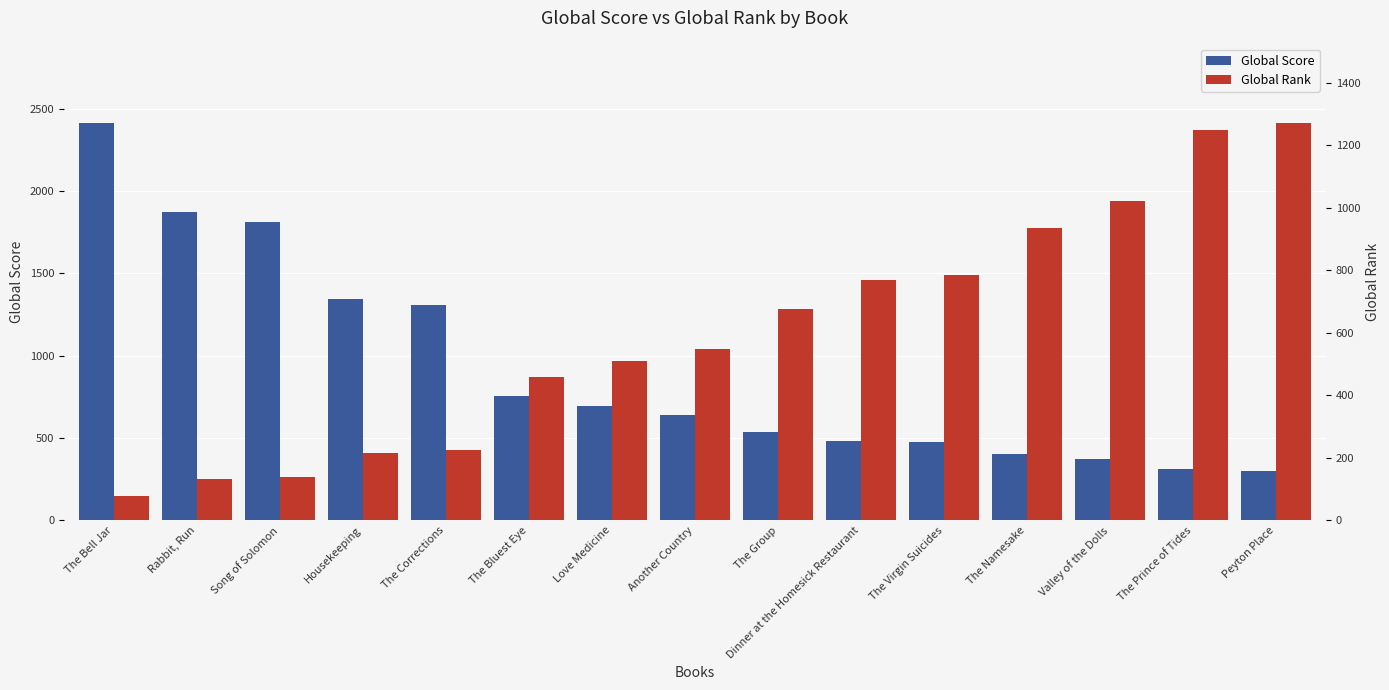

Rank the categories by Global Score value from highest to lowest.

The Bell Jar, Rabbit, Run, Song of Solomon, Housekeeping, The Corrections, The Bluest Eye, Love Medicine, Another Country, The Group, Dinner at the Homesick Restaurant, The Virgin Suicides, The Namesake, Valley of the Dolls, The Prince of Tides, Peyton Place